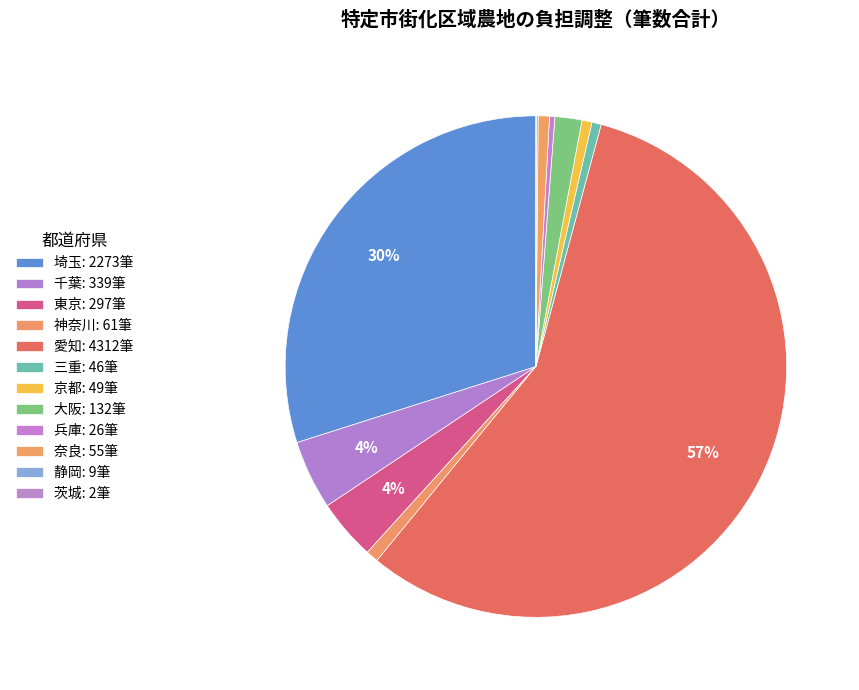

Which slice is the largest?

愛知